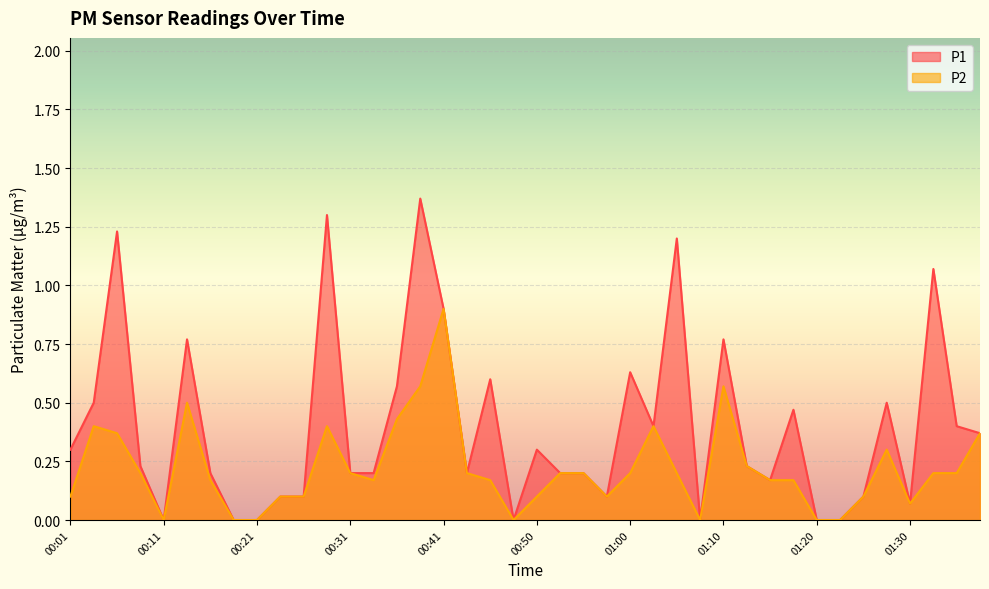

What is the highest value of the P2 series?

0.9